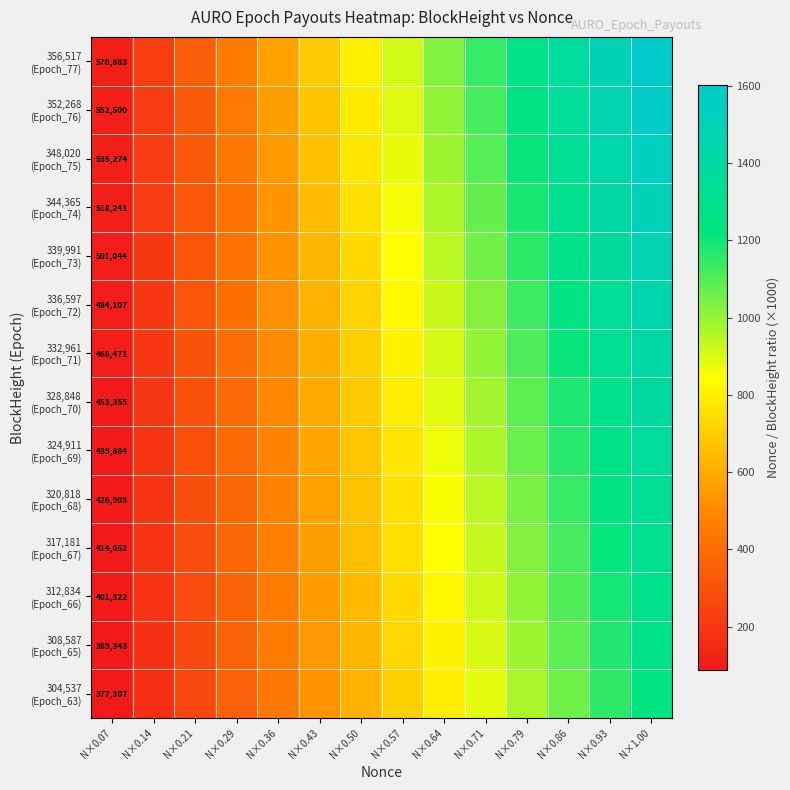

What is the smallest value displayed?

88.5